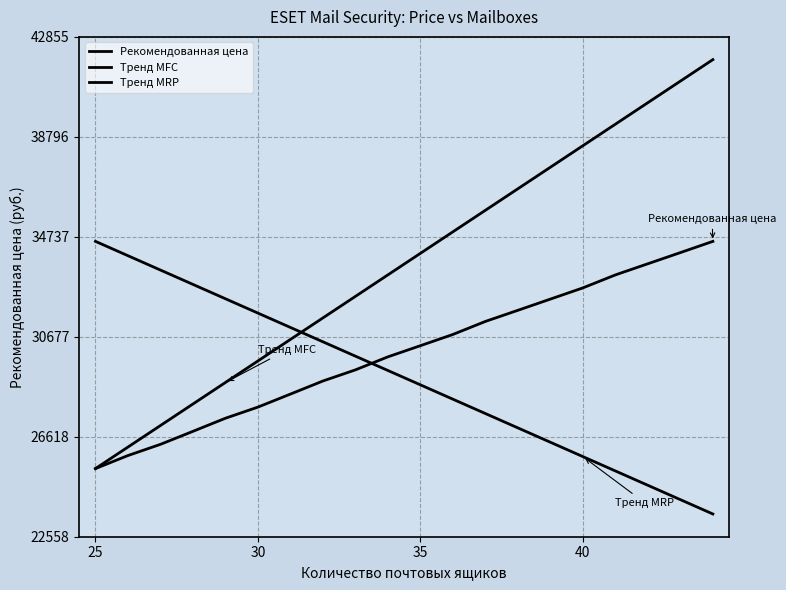

Does the chart display data point markers on the line(s)?

No